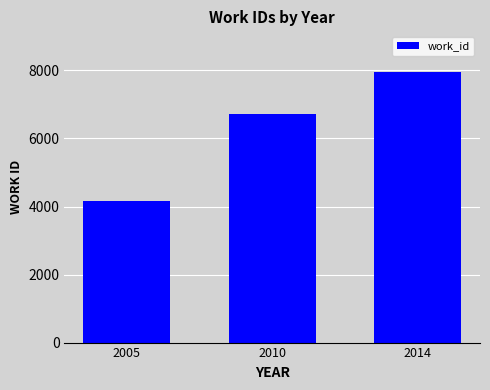

Which has a higher value, 2014 or 2005?

2014